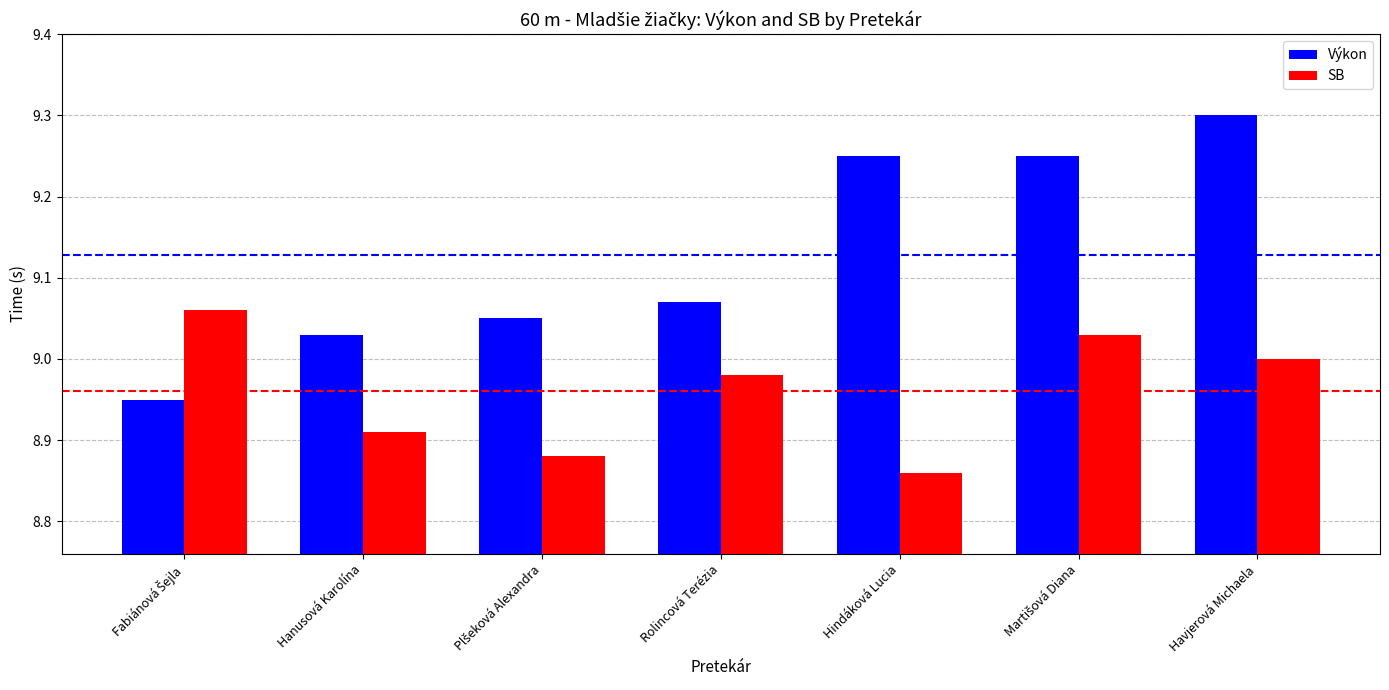

At which category does the chart reach its minimum across all series?

Hindáková Lucia